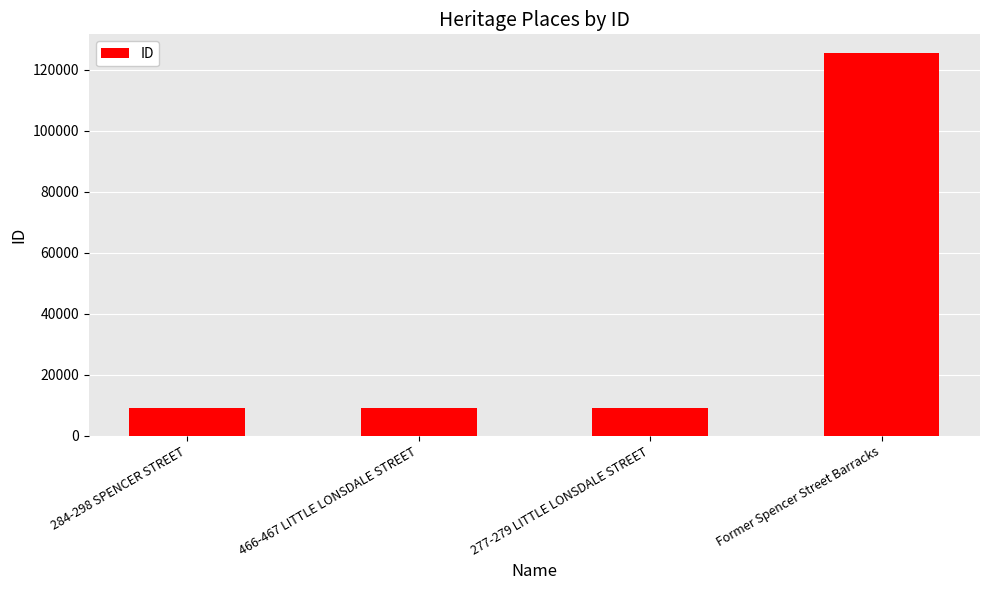

Does the chart contain stacked bars?

No